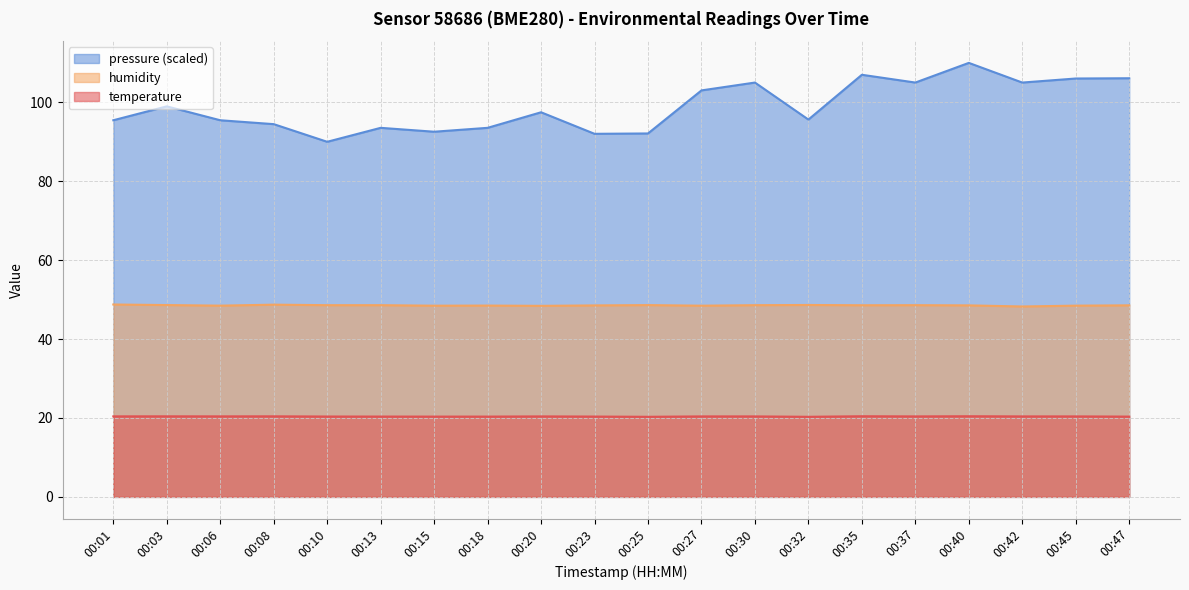

True or false: temperature has a value of 20.4 at 00:42.

True